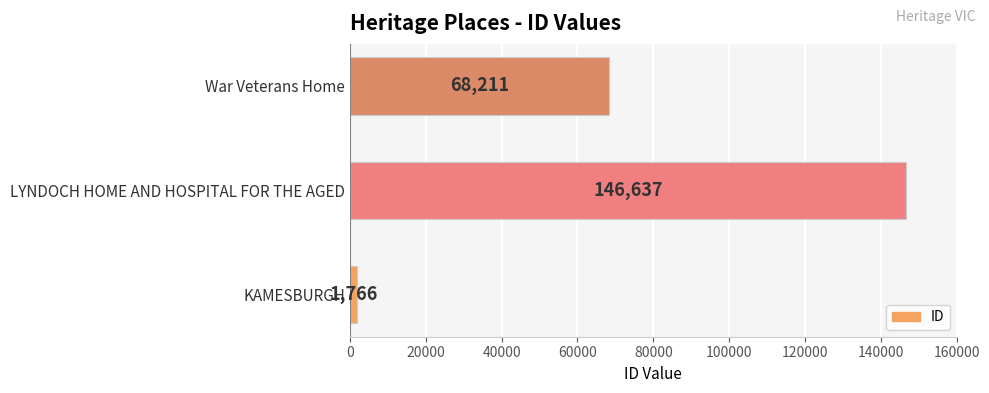

Reading bottom to top, extract all data points from this chart.

KAMESBURGH=1766	LYNDOCH HOME AND HOSPITAL FOR THE AGED=146637	War Veterans Home=68211